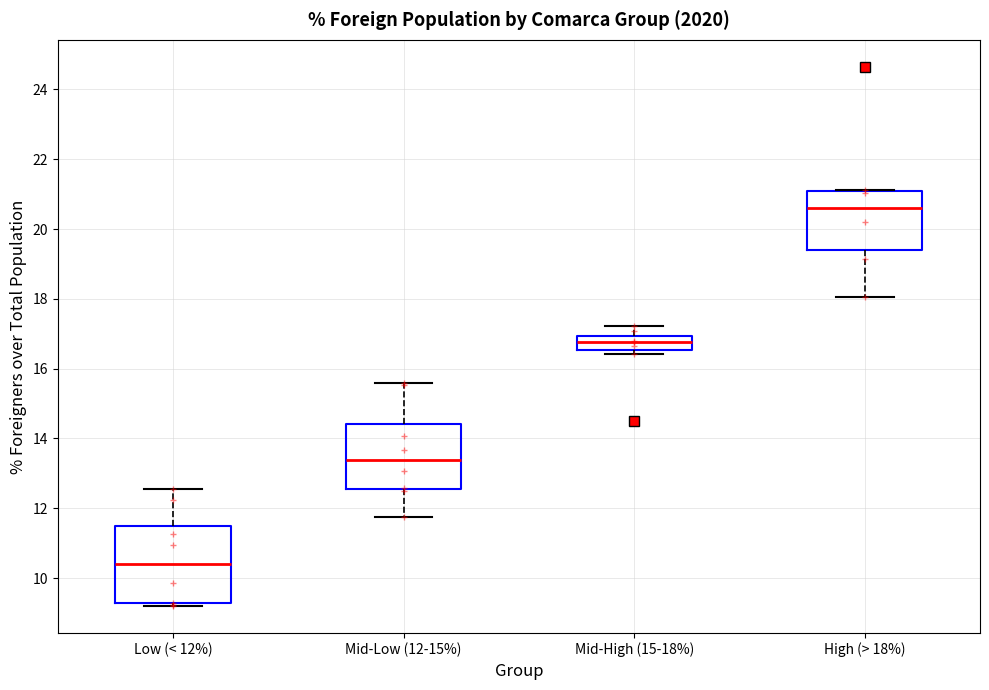

Reading left to right, read every box against the y-axis: the position of its median line, the range the box covers, and the ends of its whiskers. The values are not printed on the chart, so give them approximately, as read against the axis.

Low (< 12%): median 10.4, box 9.2 to 11.6, whiskers 9.2 (just below the box's lower edge) to 12.6
Mid-Low (12-15%): median 13.4, box 12.6 to 14.4, whiskers 11.8 to 15.6
Mid-High (15-18%): median 16.8, box 16.6 to 17.0, whiskers 16.4 to 17.2
High (> 18%): median 20.6, box 19.4 to 21.0, whiskers 18.0 to 21.2